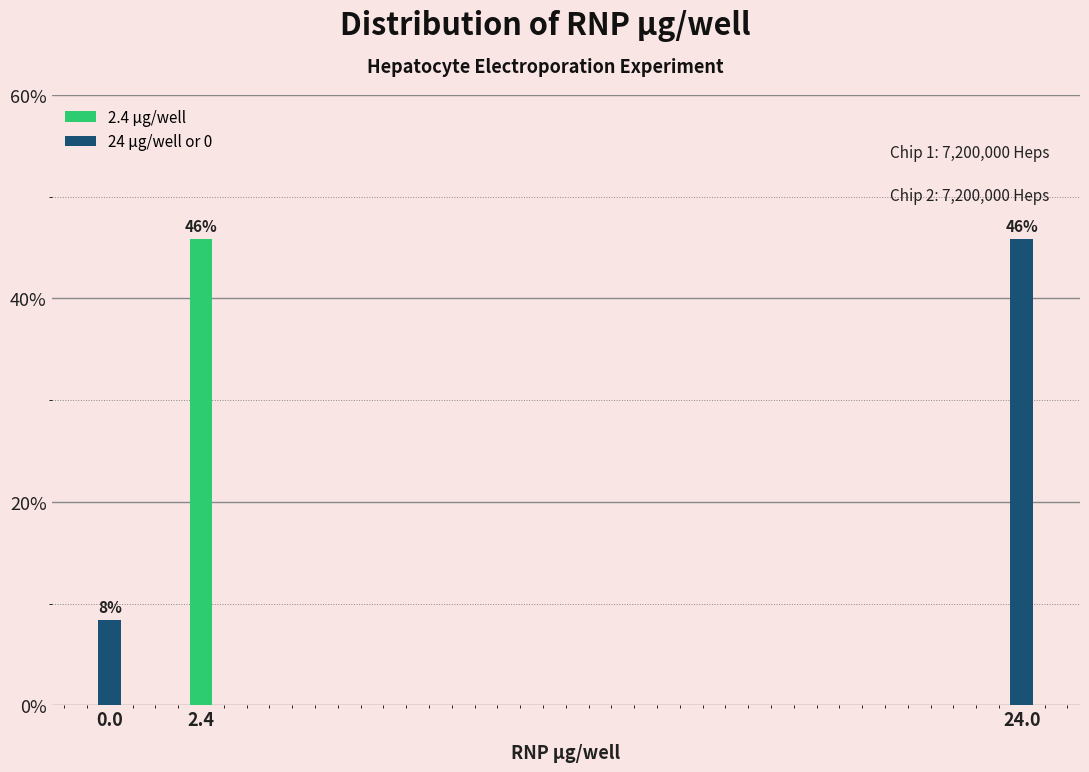

What is the approximate value at 24.0?

45.8